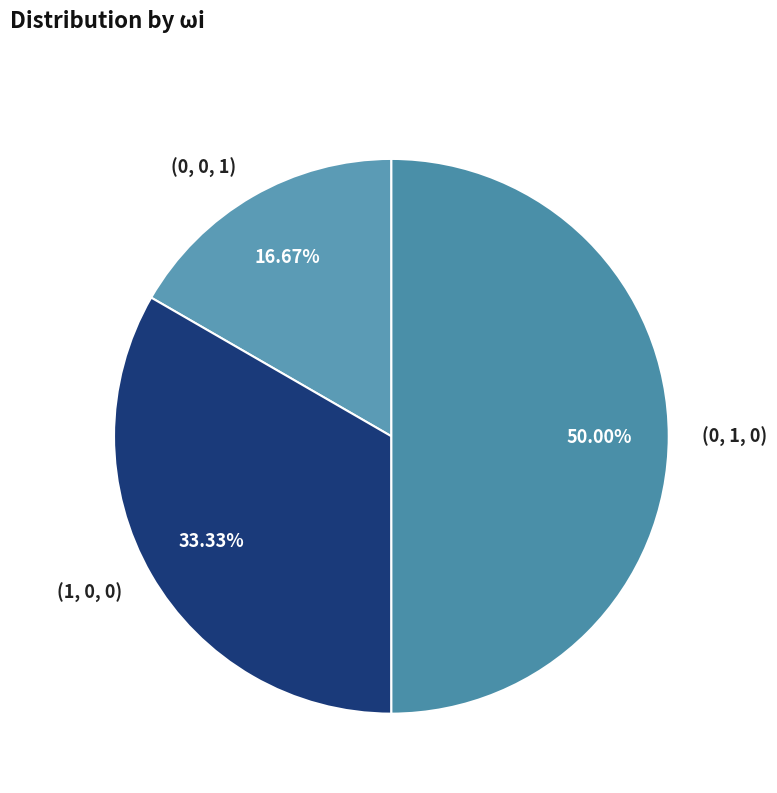

Which slice is the largest?

(0, 1, 0)